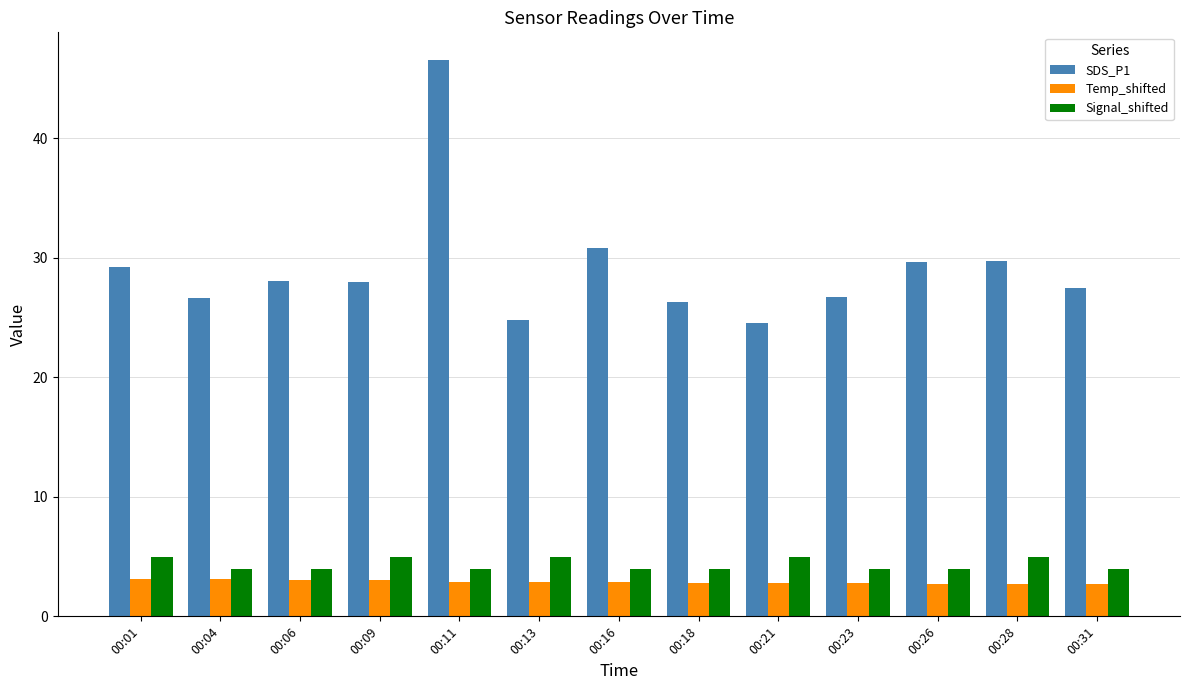

The value of SDS_P1 at 00:28 is 29.7. True or false?

True